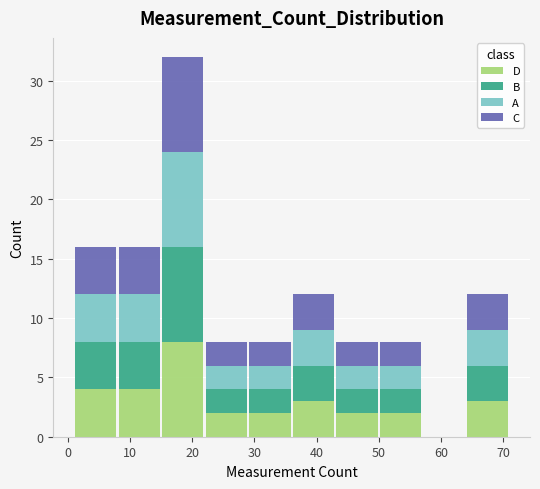

Reading left to right, transcribe this chart: for each stacked bar, give the range it covers on the x-axis and its total height. The values are not printed on the chart, so give them approximately, as read against the axis.

1 to 8: 16
8 to 15: 16
15 to 22: 32
22 to 29: 8
29 to 36: 8
36 to 43: 12
43 to 50: 8
50 to 57: 8
57 to 64: 0
64 to 71: 12